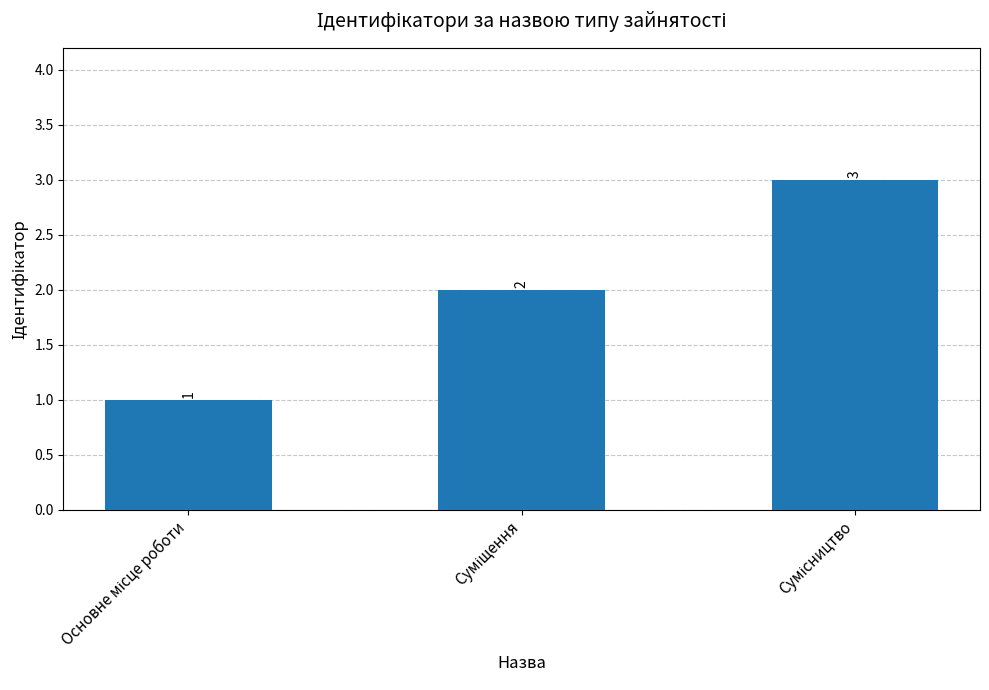

What is the value of the 1st bar from the left?

1